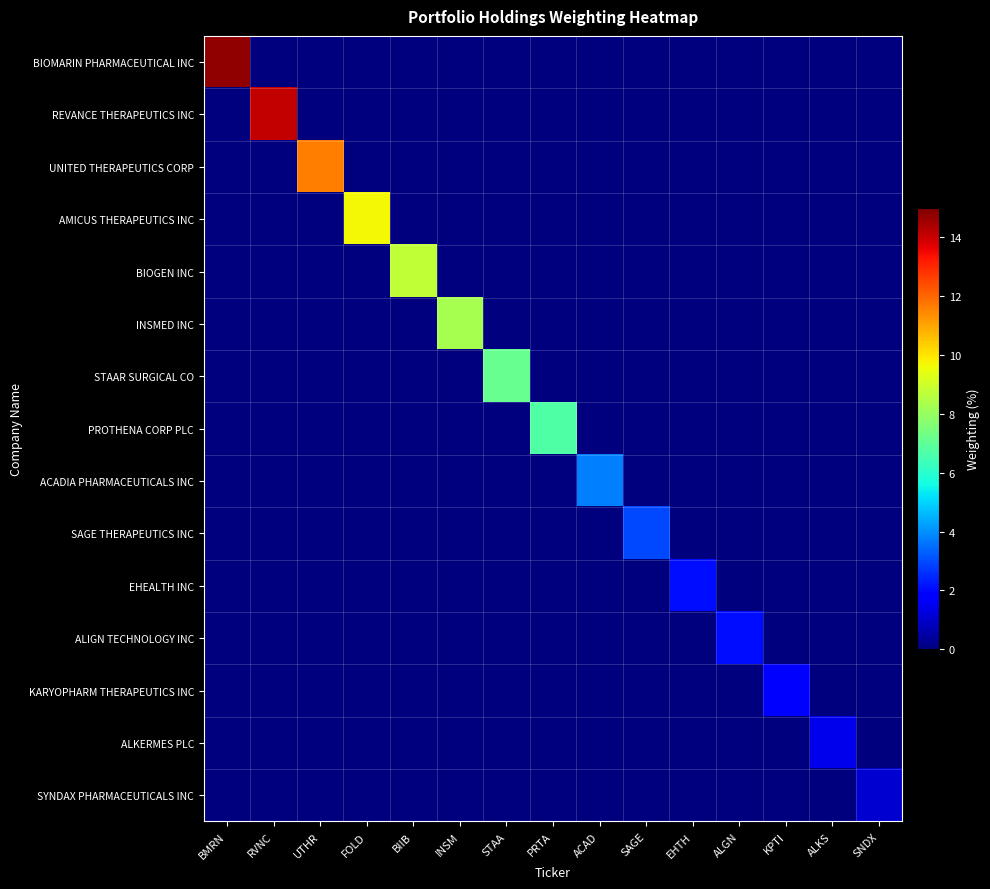

How many categories are shown in the chart?

15